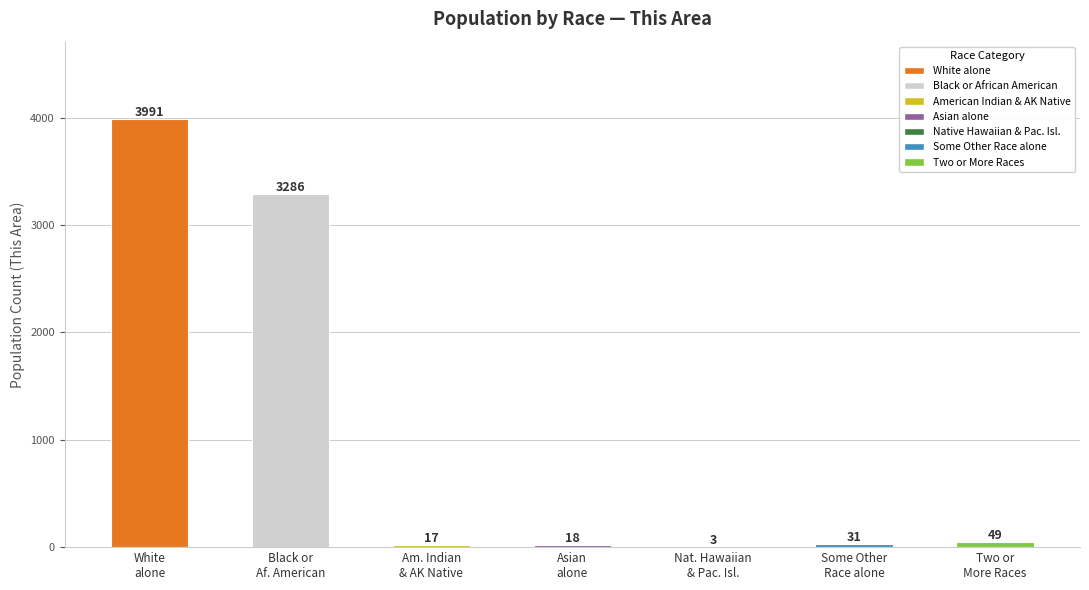

What is the sum of all values?

7395